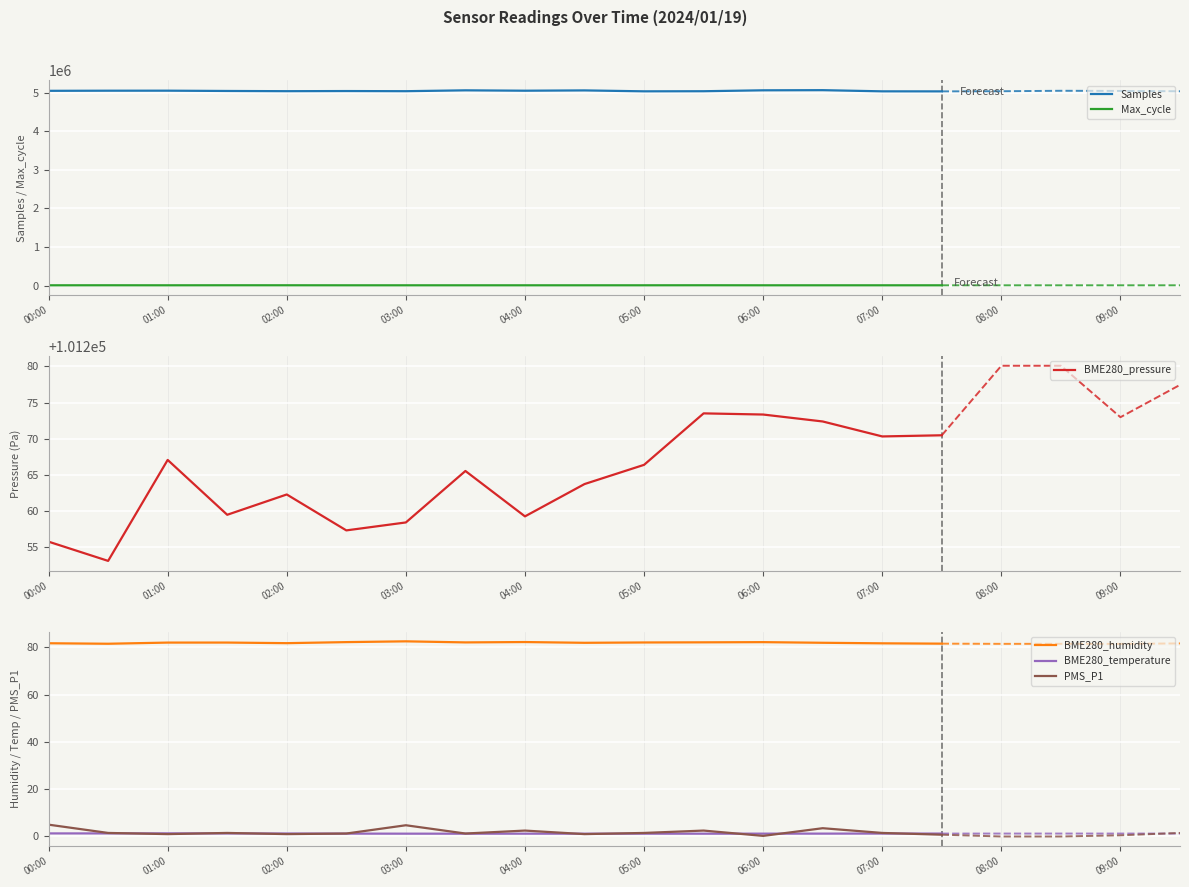

The value of Samples at 13 is 5062491.0. True or false?

True